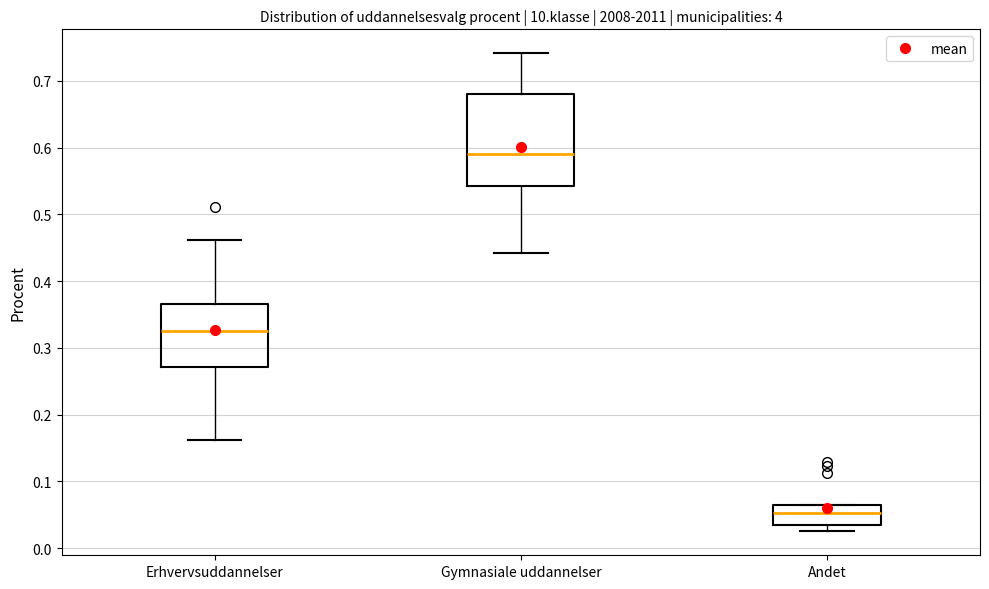

Reading left to right, read every box against the y-axis: the position of its median line, the range the box covers, and the ends of its whiskers. The values are not printed on the chart, so give them approximately, as read against the axis.

Erhvervsuddannelser: median 0.33, box 0.27 to 0.37, whiskers 0.16 to 0.46
Gymnasiale uddannelser: median 0.59, box 0.54 to 0.68, whiskers 0.44 to 0.74
Andet: median 0.05, box 0.03 to 0.06, whiskers 0.03 (just below the box's lower edge) to 0.06